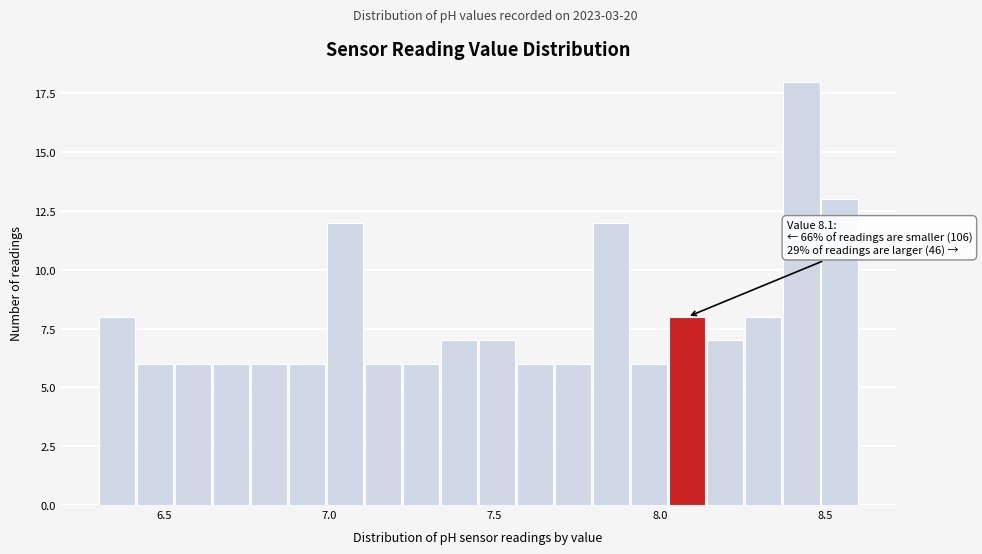

Read against the x-axis, roughly where is the centre of the tallest bar?

8.45